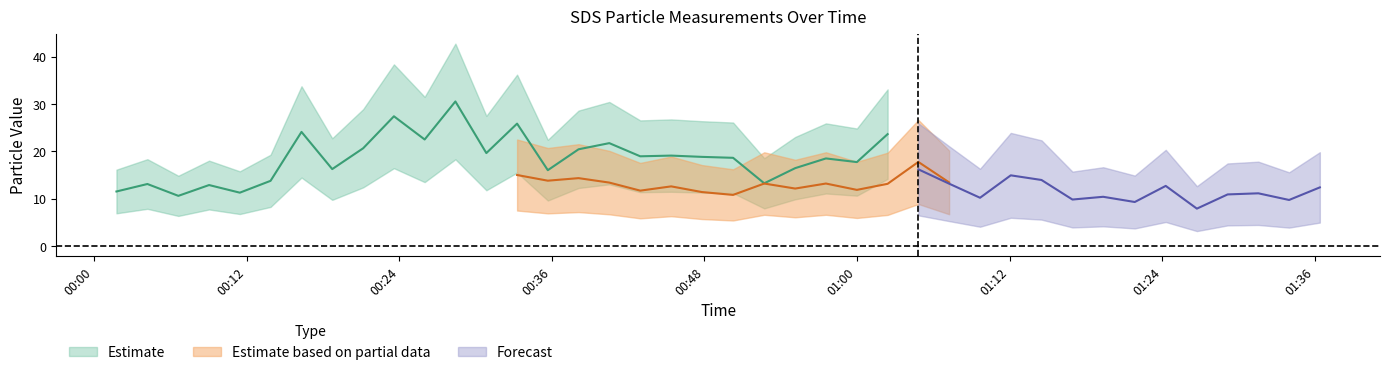

What is the total value across all series at 22?

22.5